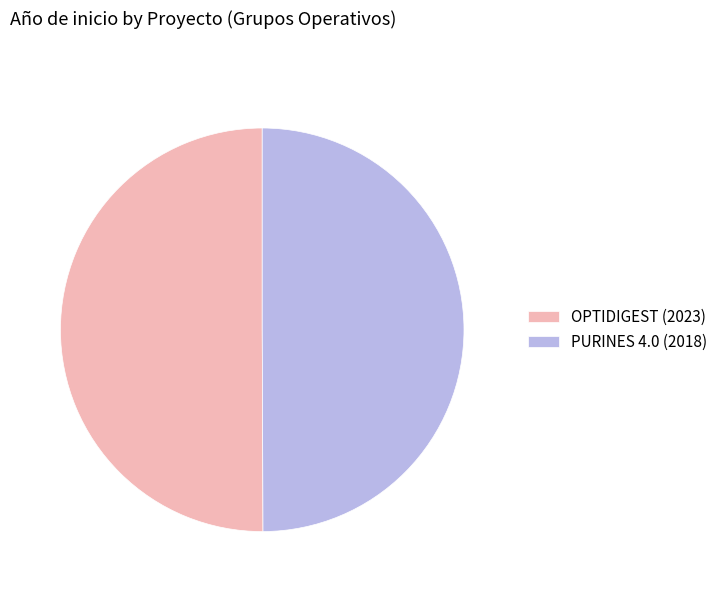

How many segments does this pie chart have?

2